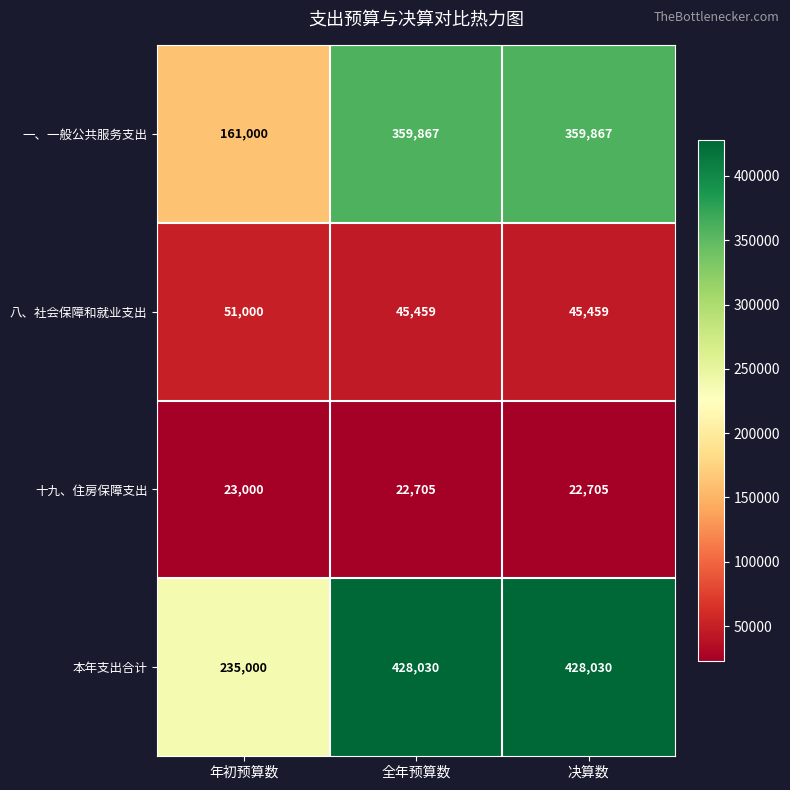

List the series in order of their peak value, highest first.

本年支出合计, 一、一般公共服务支出, 八、社会保障和就业支出, 十九、住房保障支出